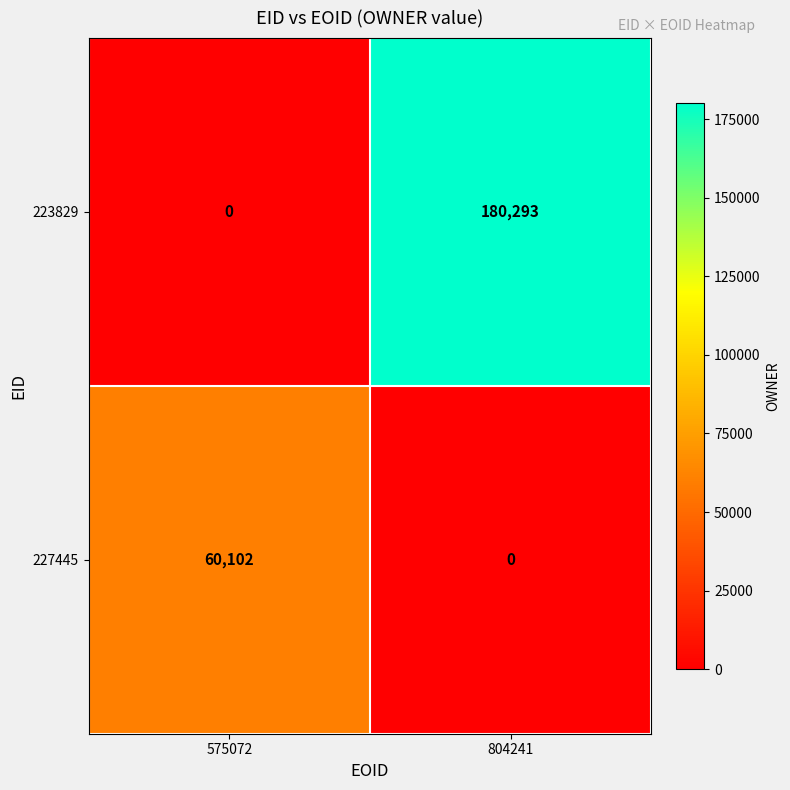

Which category has the lowest value in the 227445 series?

804241